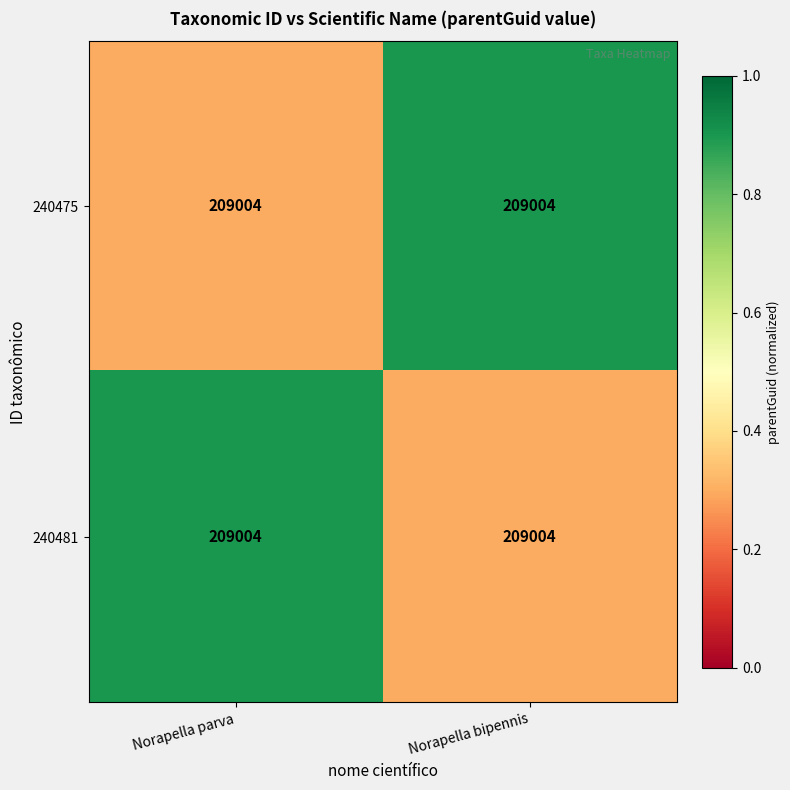

List the labels in order of 240475 value, largest first.

Norapella bipennis, Norapella parva